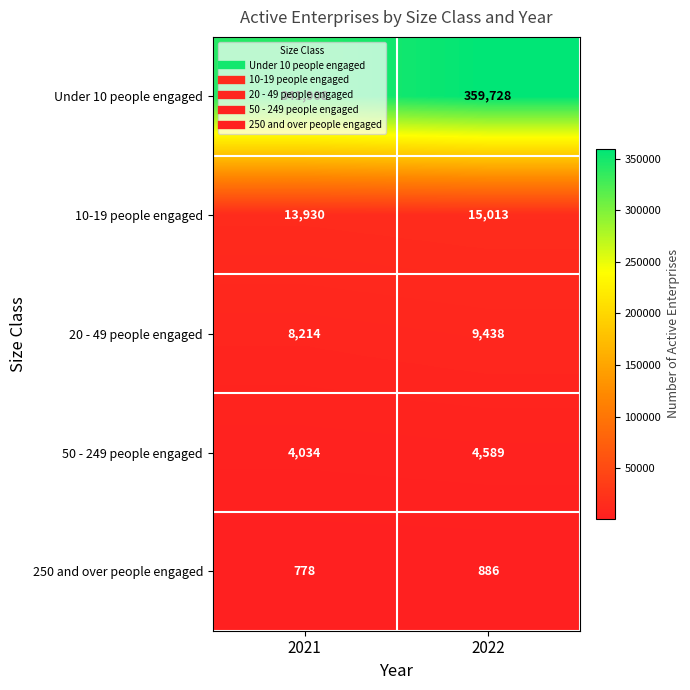

What is the difference between the maximum and minimum values in the 50 - 249 people engaged series?

555